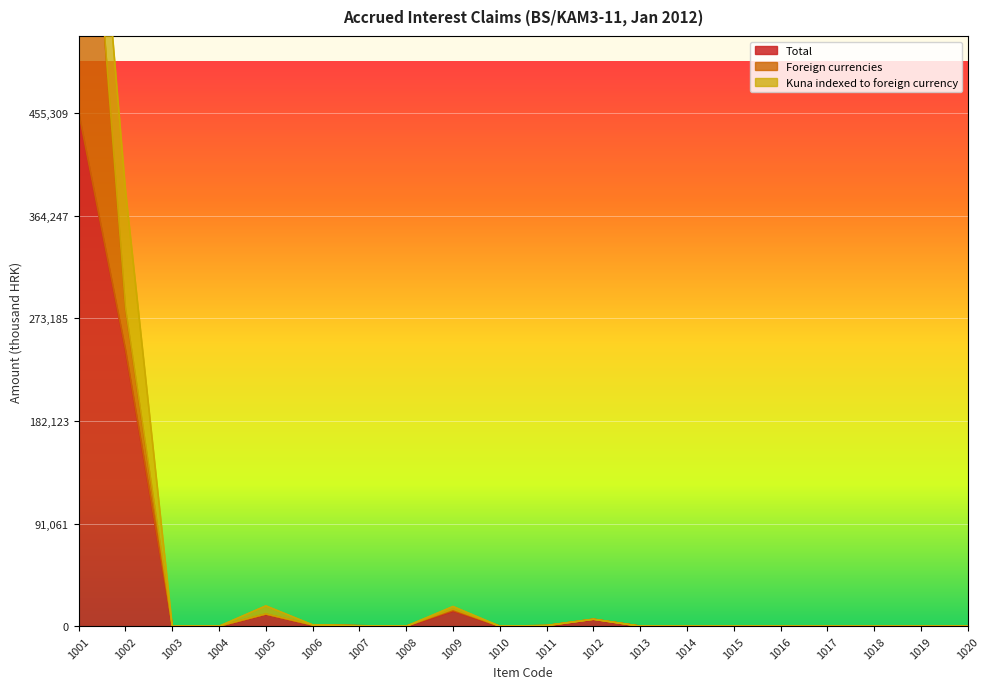

True or false: Total has more than 0 points higher than both neighbors.

True